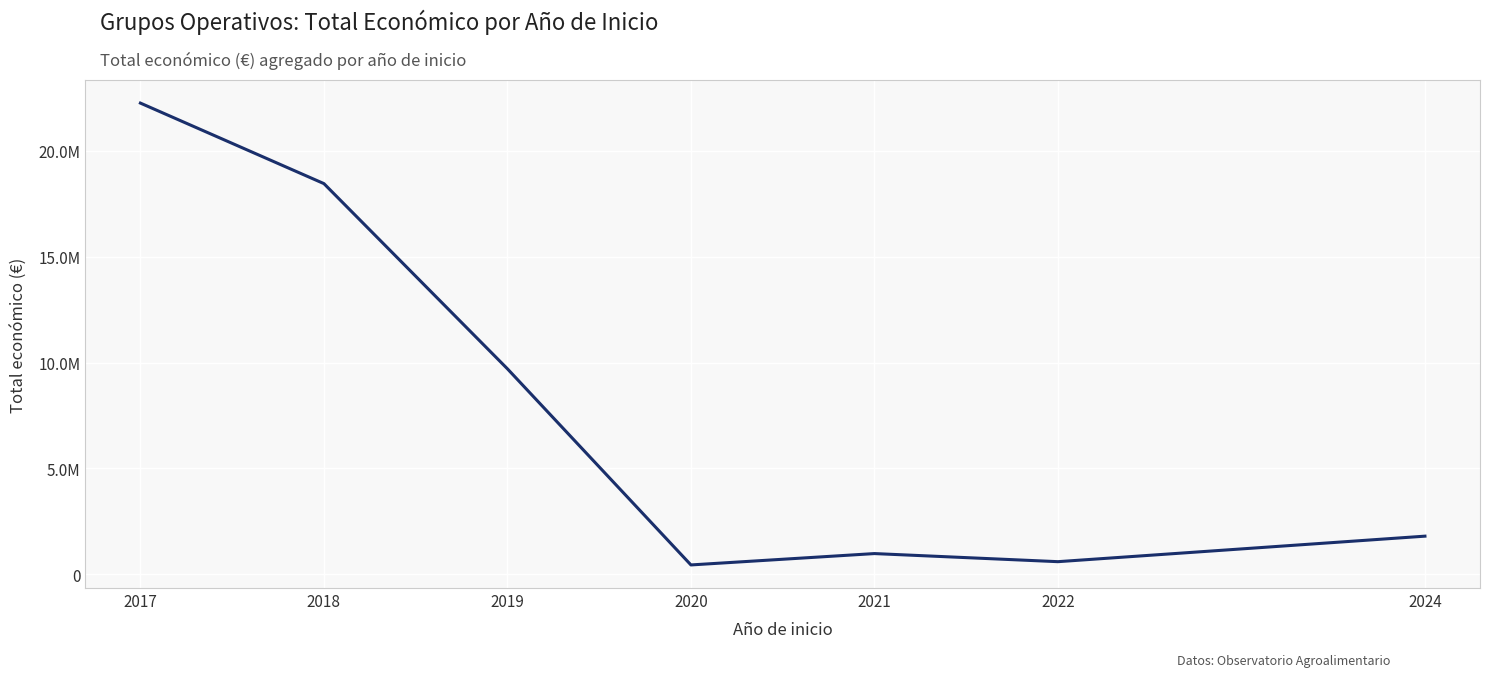

What is the average value?

7745545